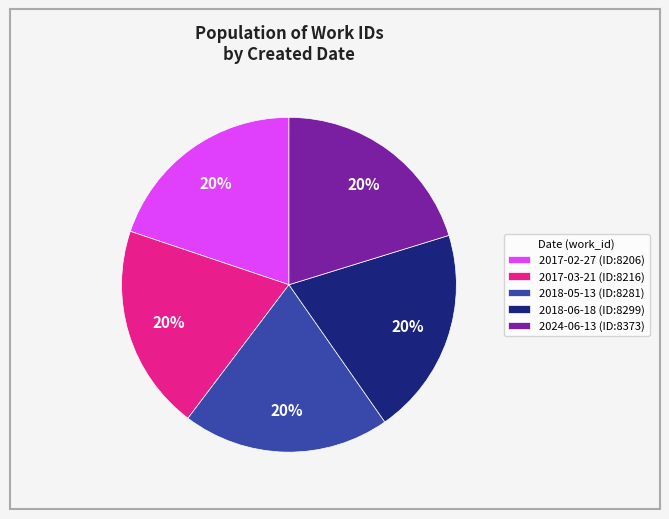

Is it true that 2017-02-27 is 20% of the pie?

True